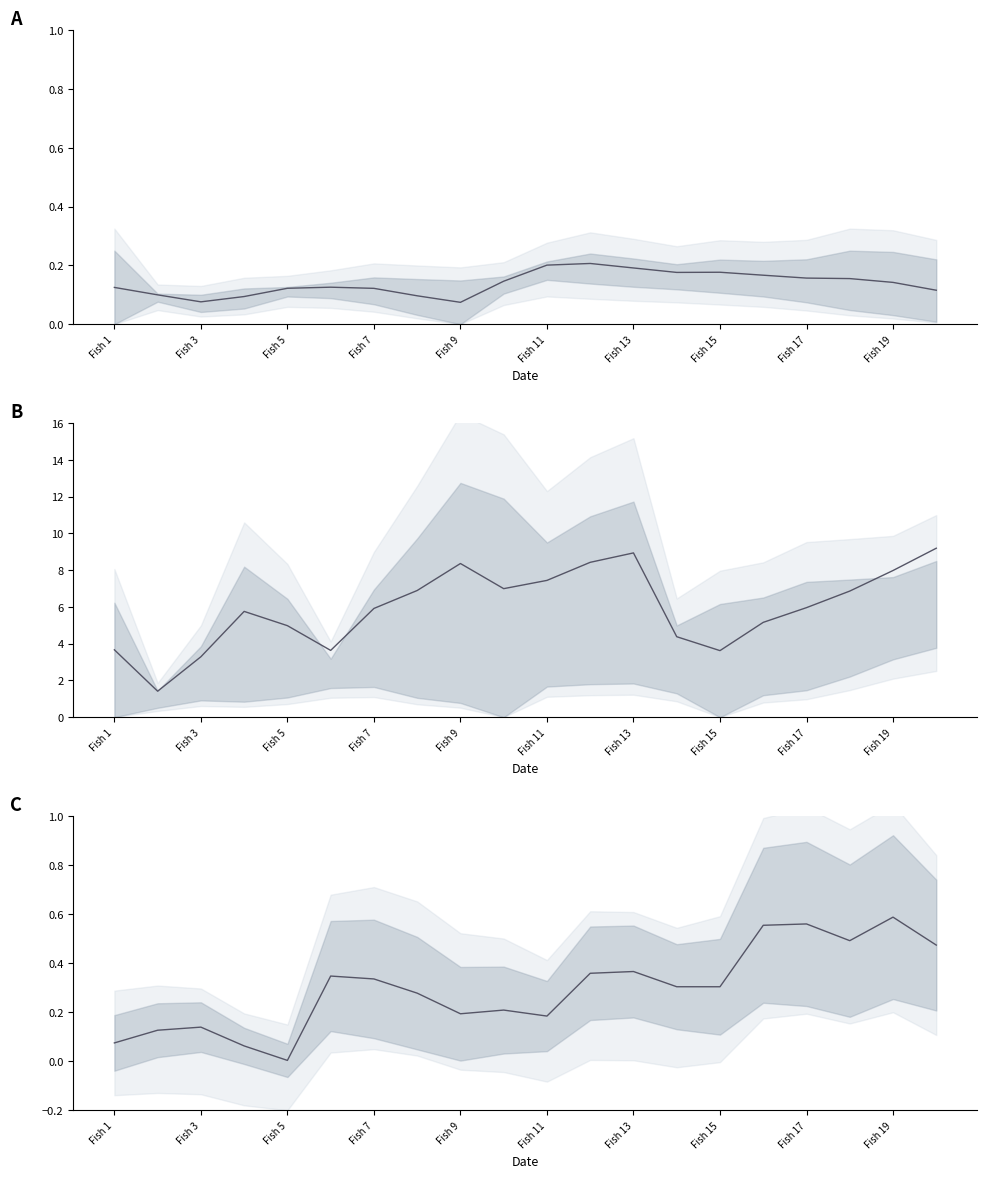

What is the difference between the maximum and minimum values?

0.6